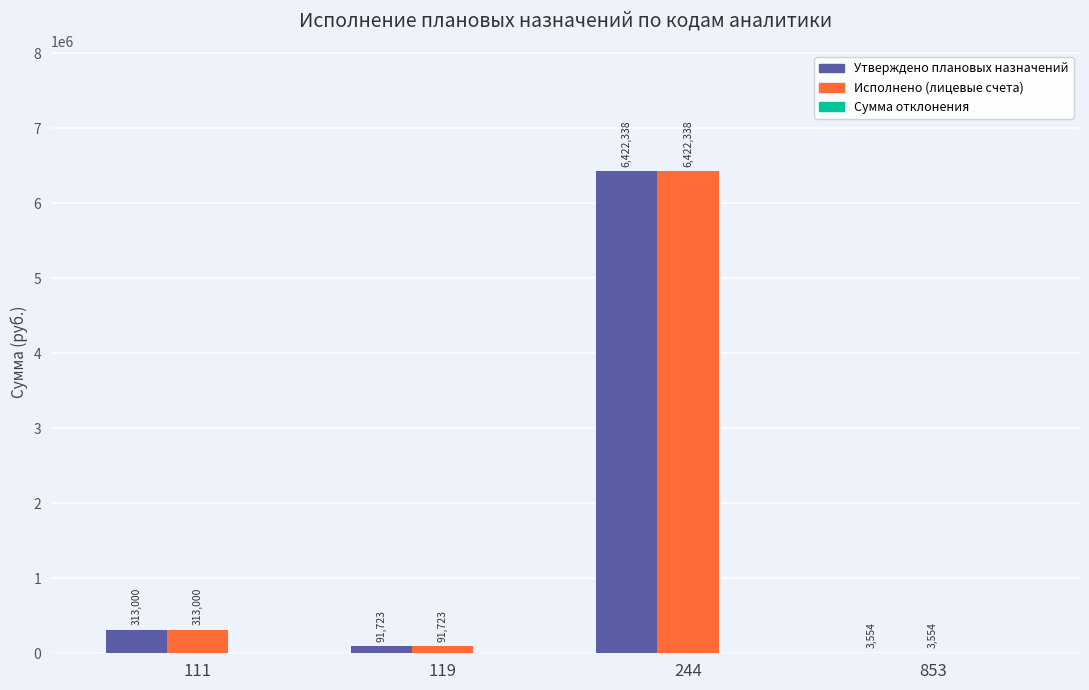

How many data points in Исполнено (лицевые счета) are above 313000?

2